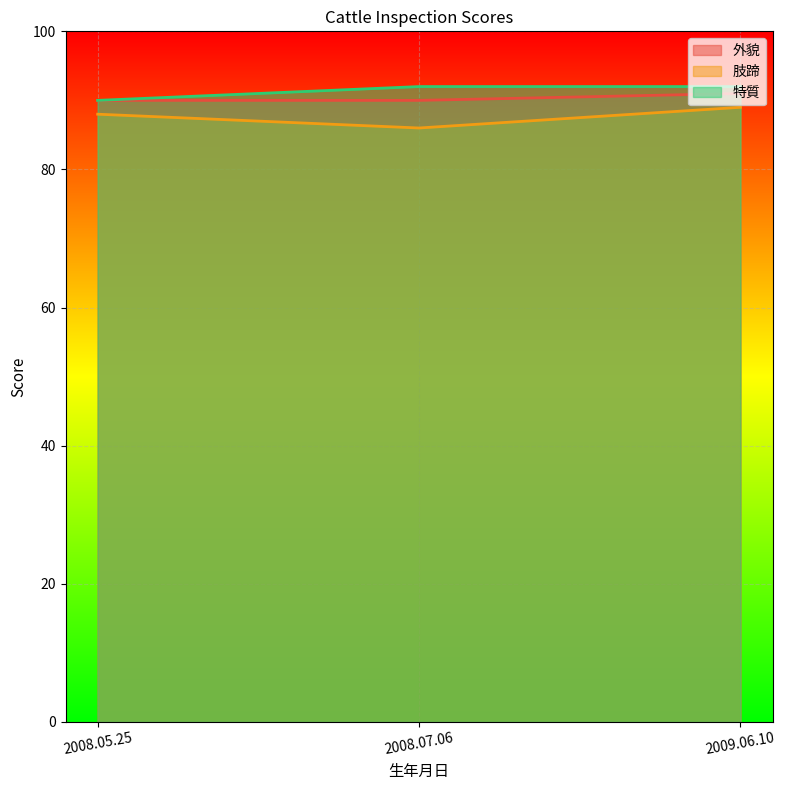

What is the difference between the maximum and minimum values in the 外貌 series?

1